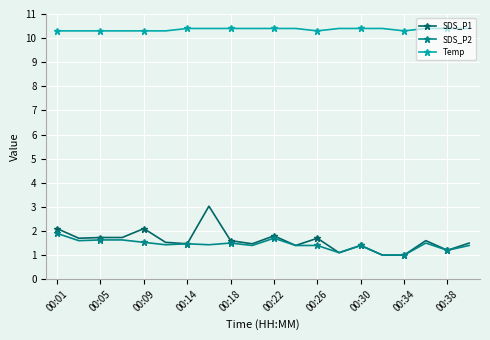

Count the number of data series in this chart.

3